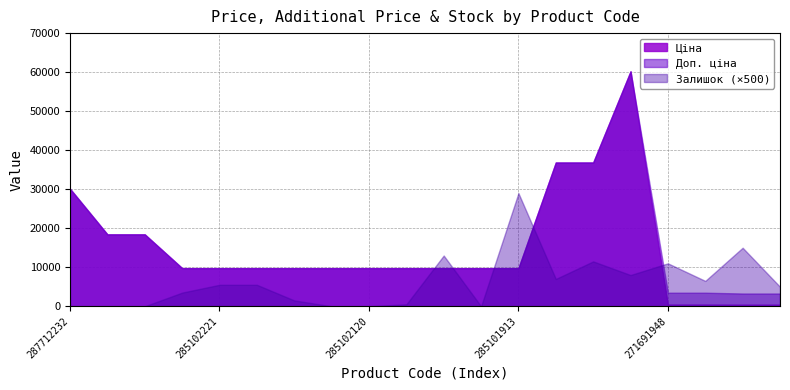

Does the chart have visible grid lines?

Yes